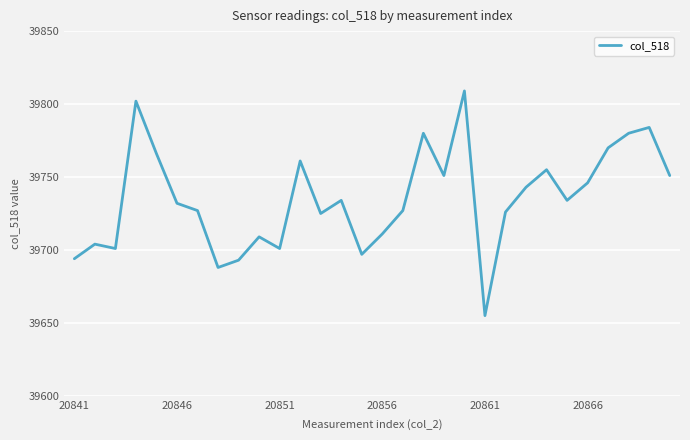

What is the smallest value displayed?

39655